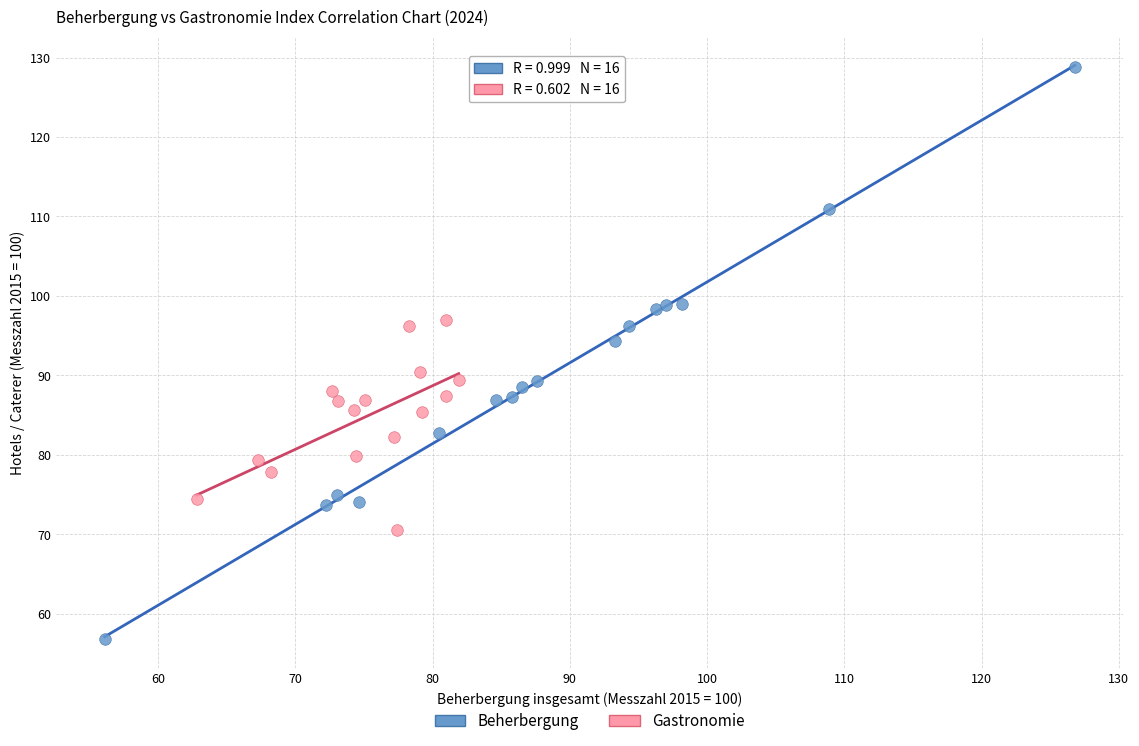

Which series has the widest spread of Y values?

Beherbergung